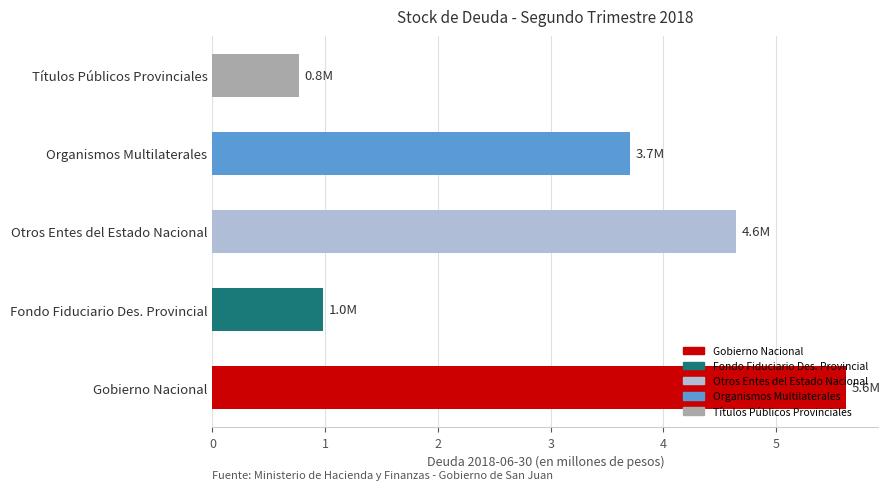

Where is the data nearest to the value 3?

Organismos Multilaterales